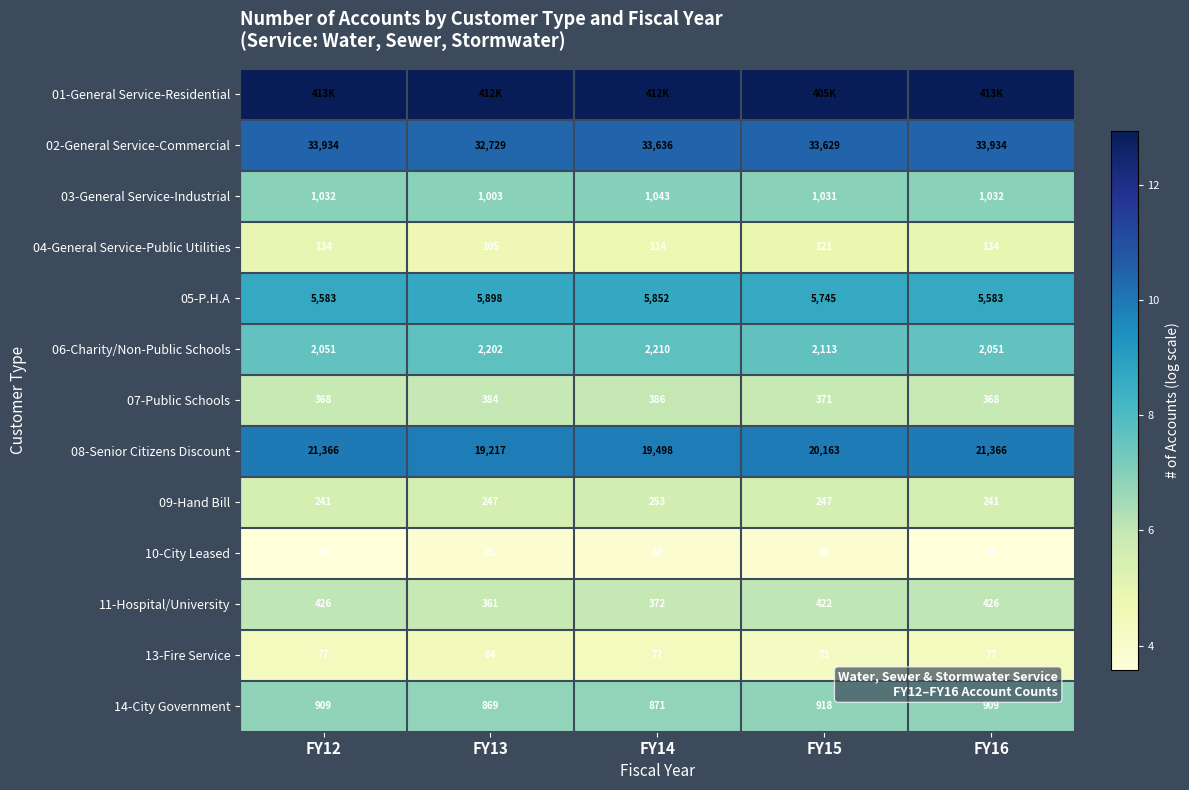

At which label is 08-Senior Citizens Discount closest to 9?

FY13